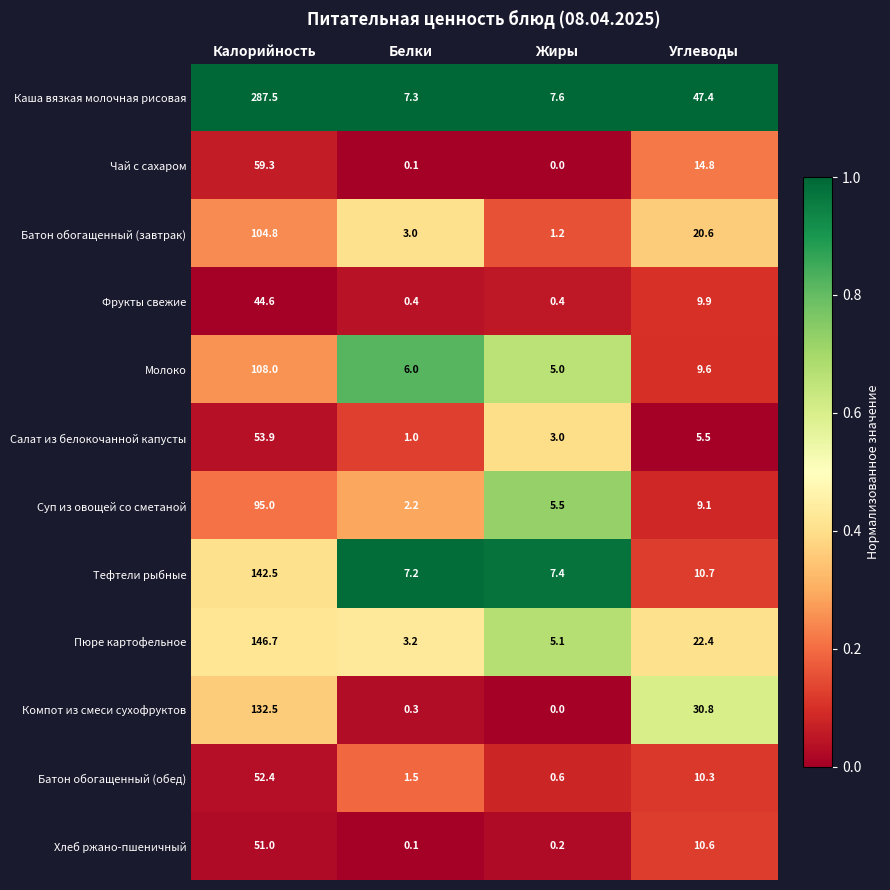

At which label does Каша вязкая молочная рисовая first exceed 47?

Калорийность